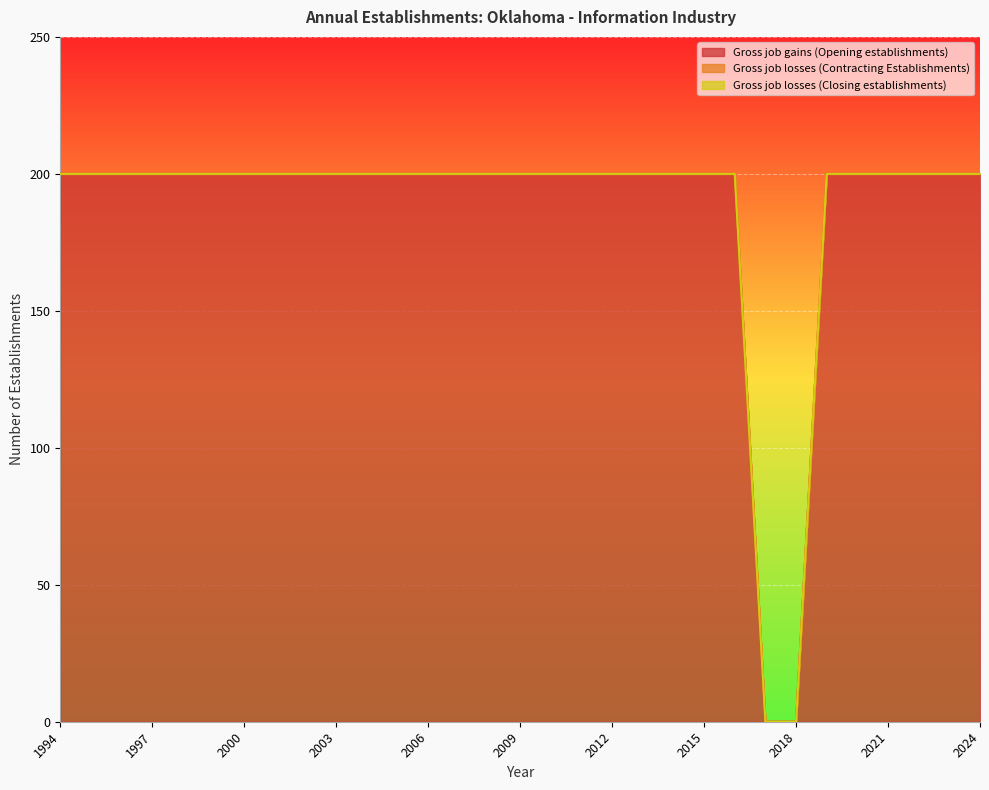

What is the total value across all series at 2000?

200